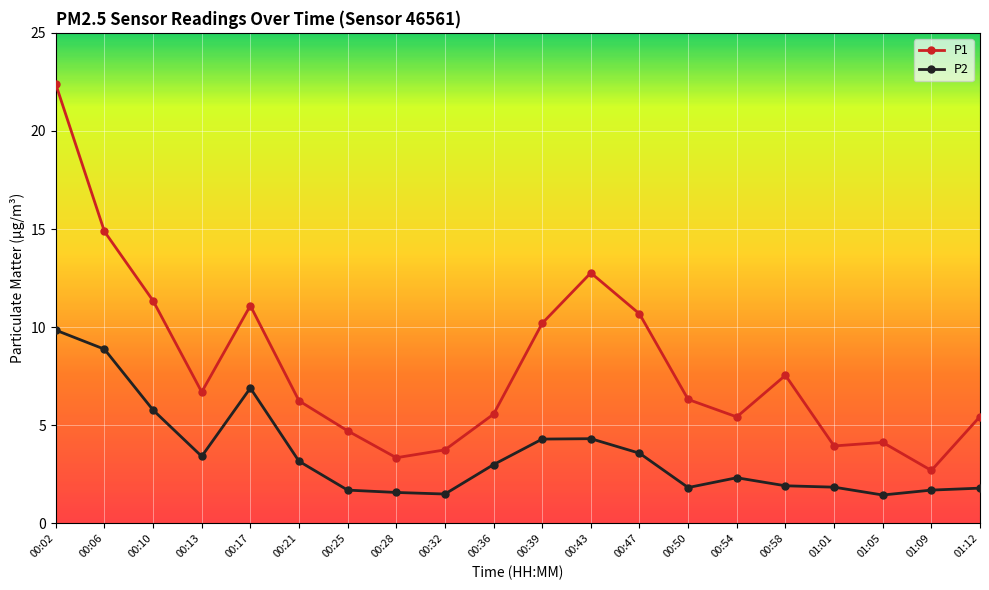

At which label does P1 first exceed 6?

00:02